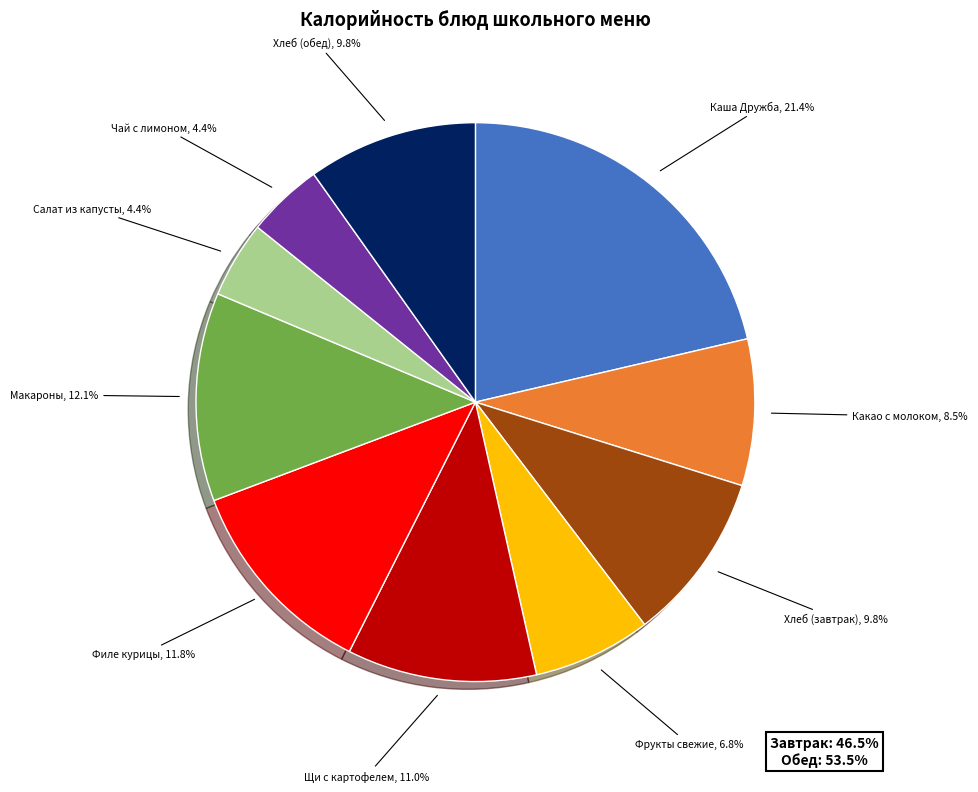

Combined, what portion of the pie is Какао с молоком and Фрукты свежие?

15.3%